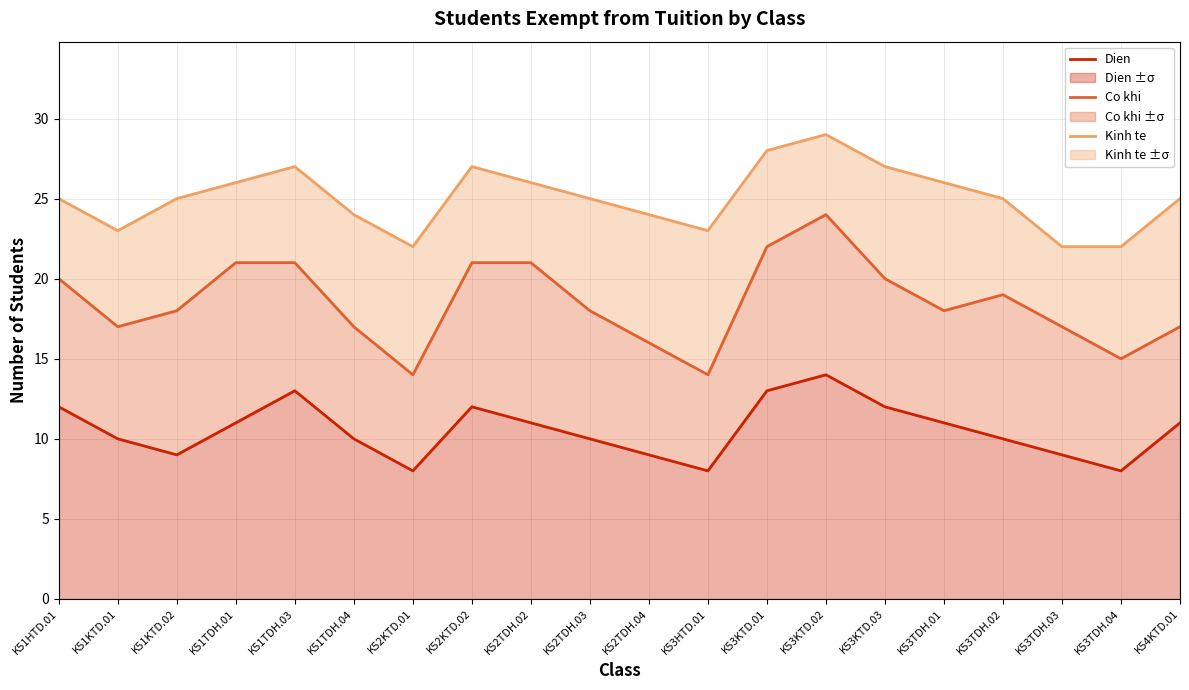

What is the difference between the maximum and second lowest values in the Co khi series?

10